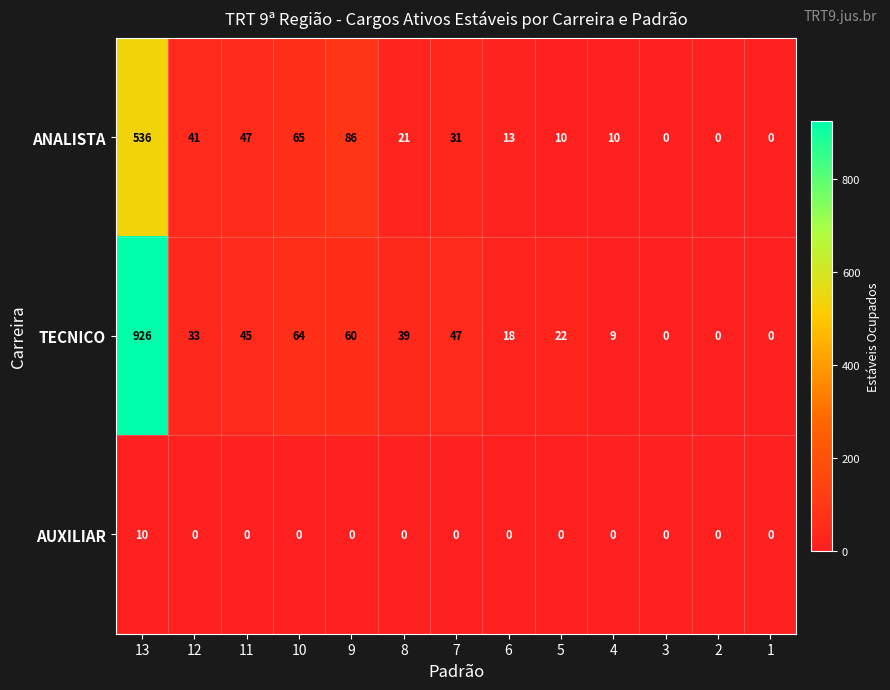

List the series in order of their overall mean, lowest first.

AUXILIAR, ANALISTA, TECNICO